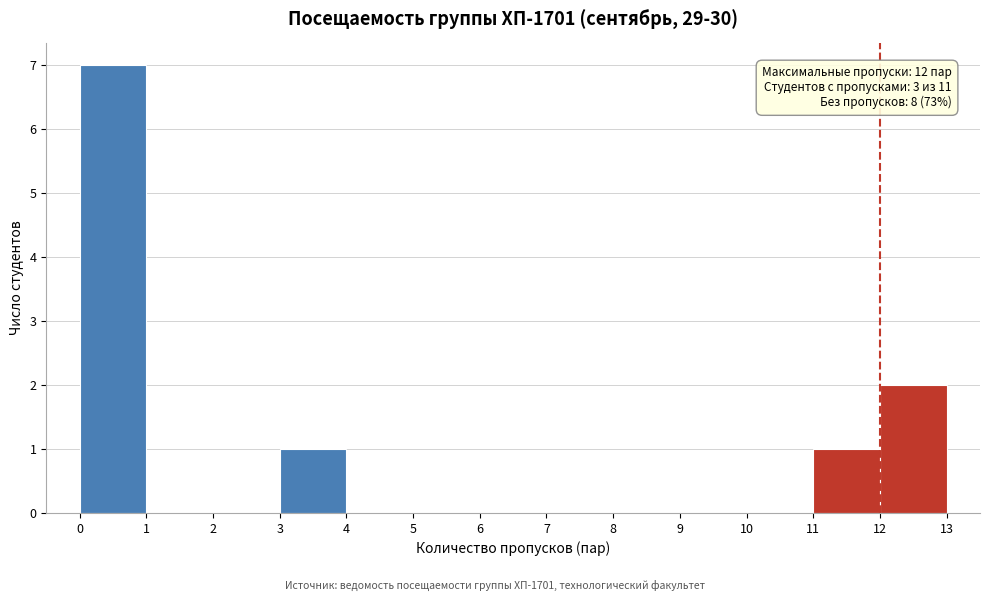

Which range on the x-axis has the tallest bar?

0 to 1